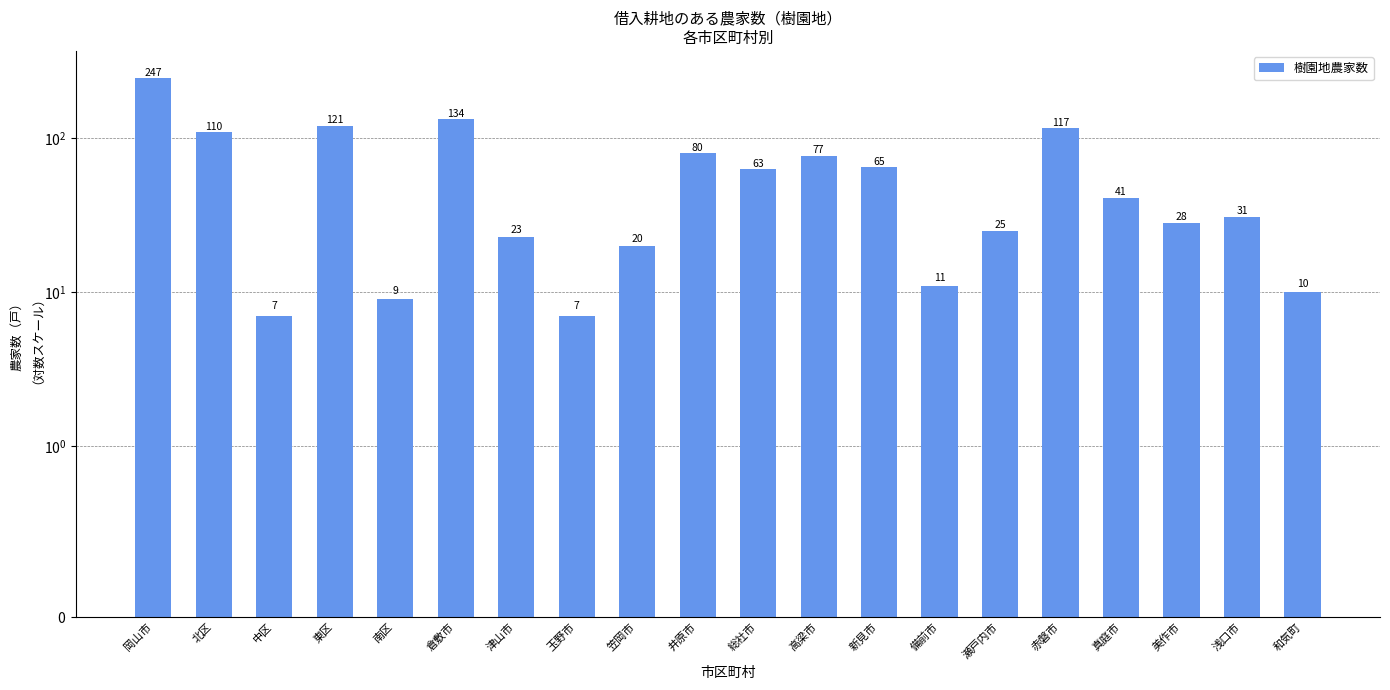

Which has a higher value, 総社市 or 備前市?

総社市